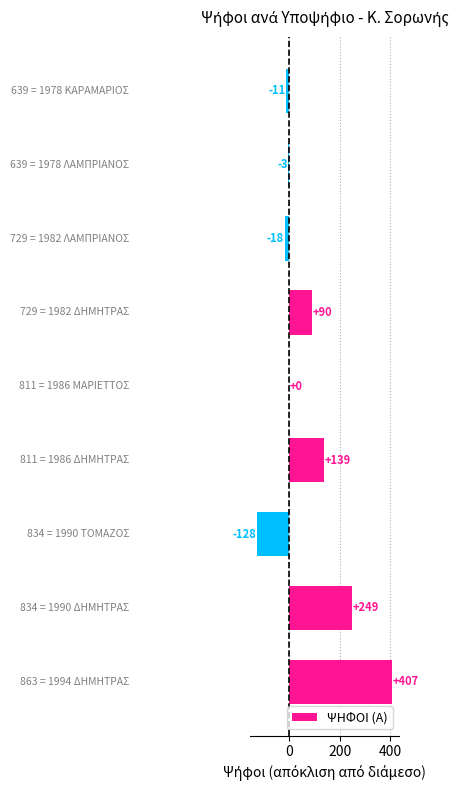

What is the greatest value displayed?

407